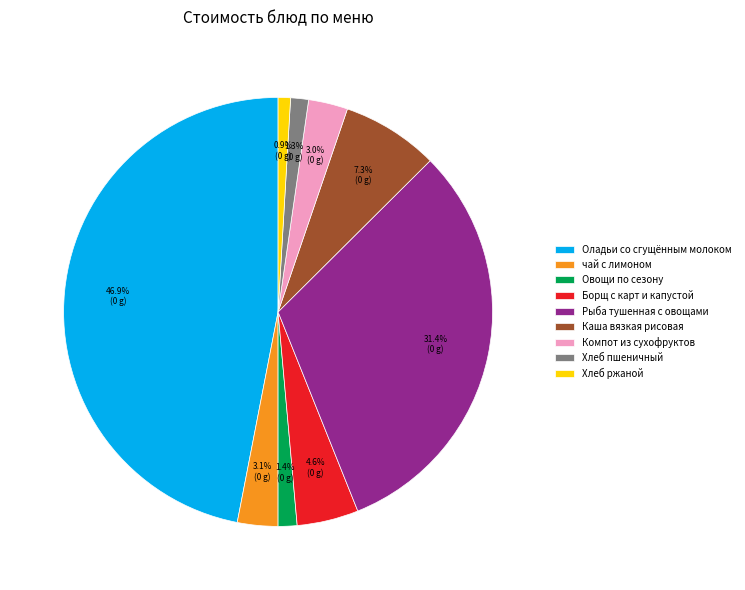

How much of the chart is everything except Компот из сухофруктов?

97.0%